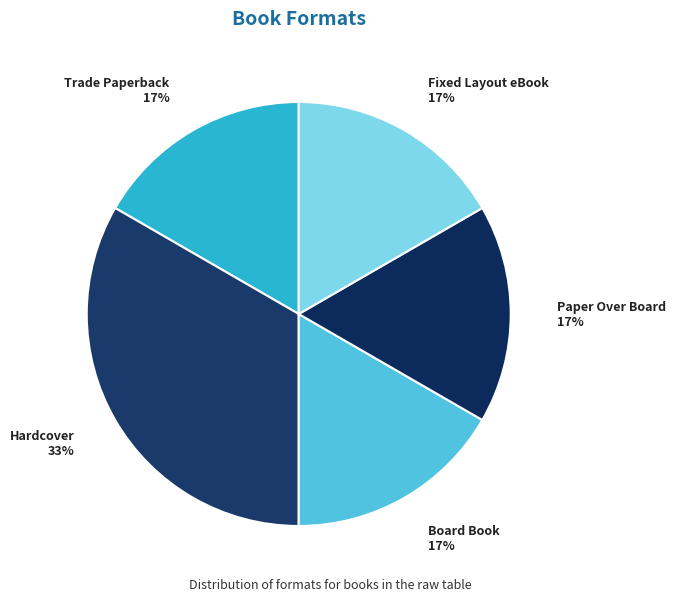

Between Hardcover and Trade Paperback, which is larger?

Hardcover